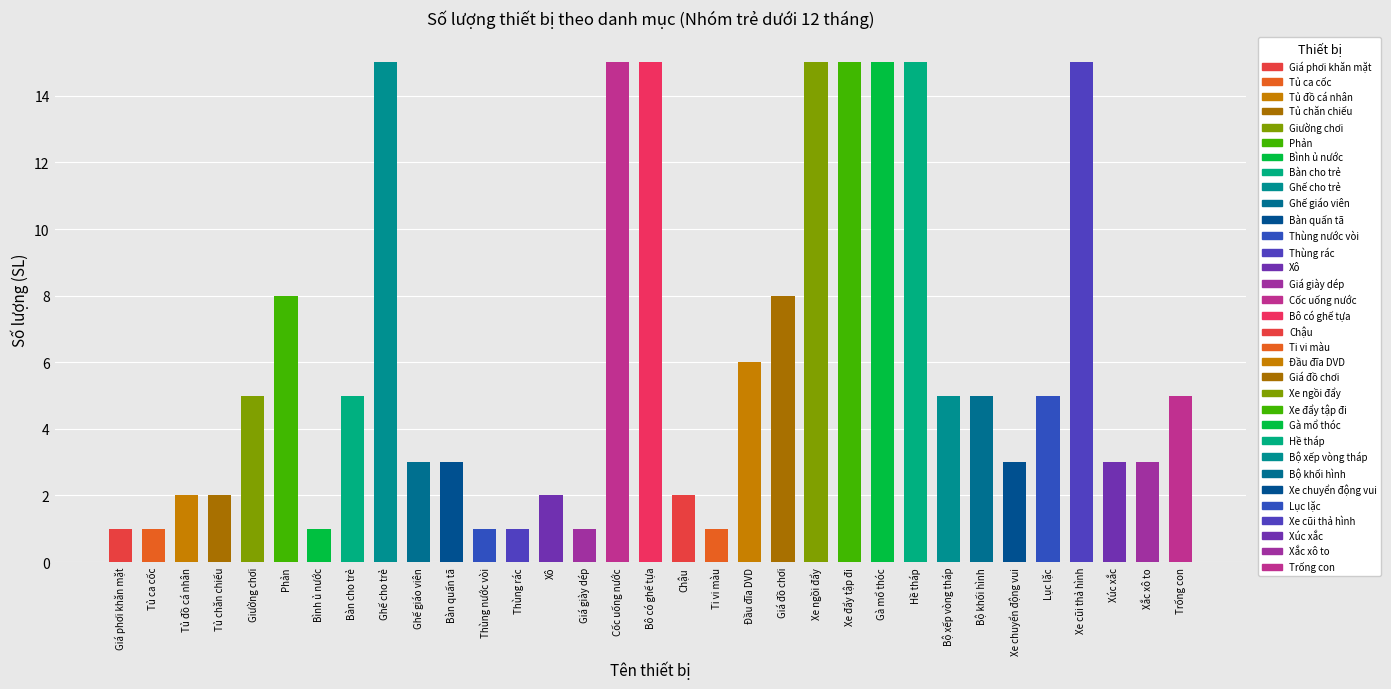

What is the greatest value displayed?

15